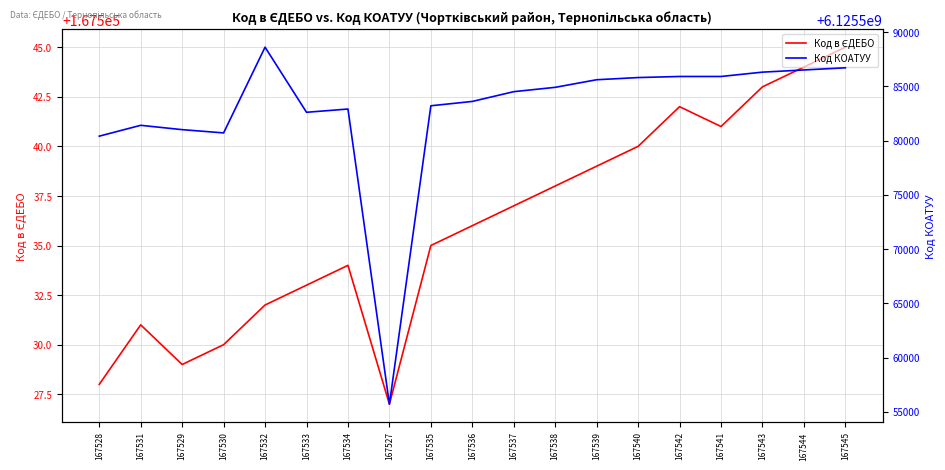

Between 167536 and 167542, which is larger?

167542